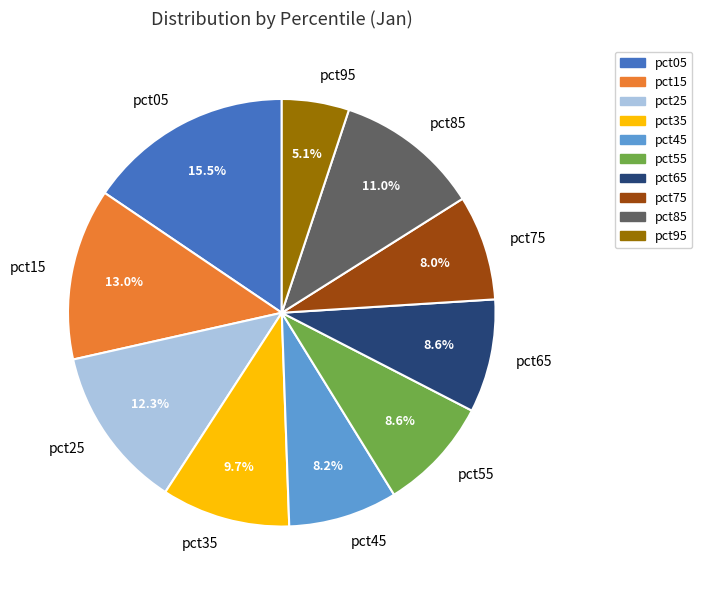

What percentage is the pct35 slice, to the nearest percent?

10%